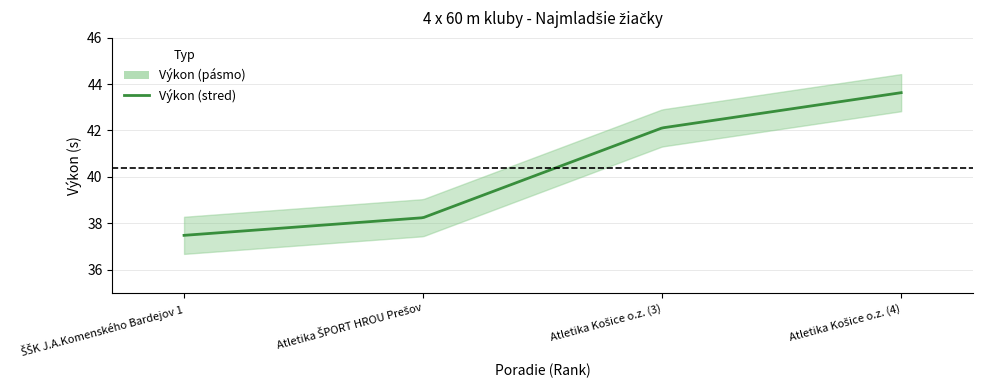

What is the ratio of the value at 2 to the value at 3?

0.9